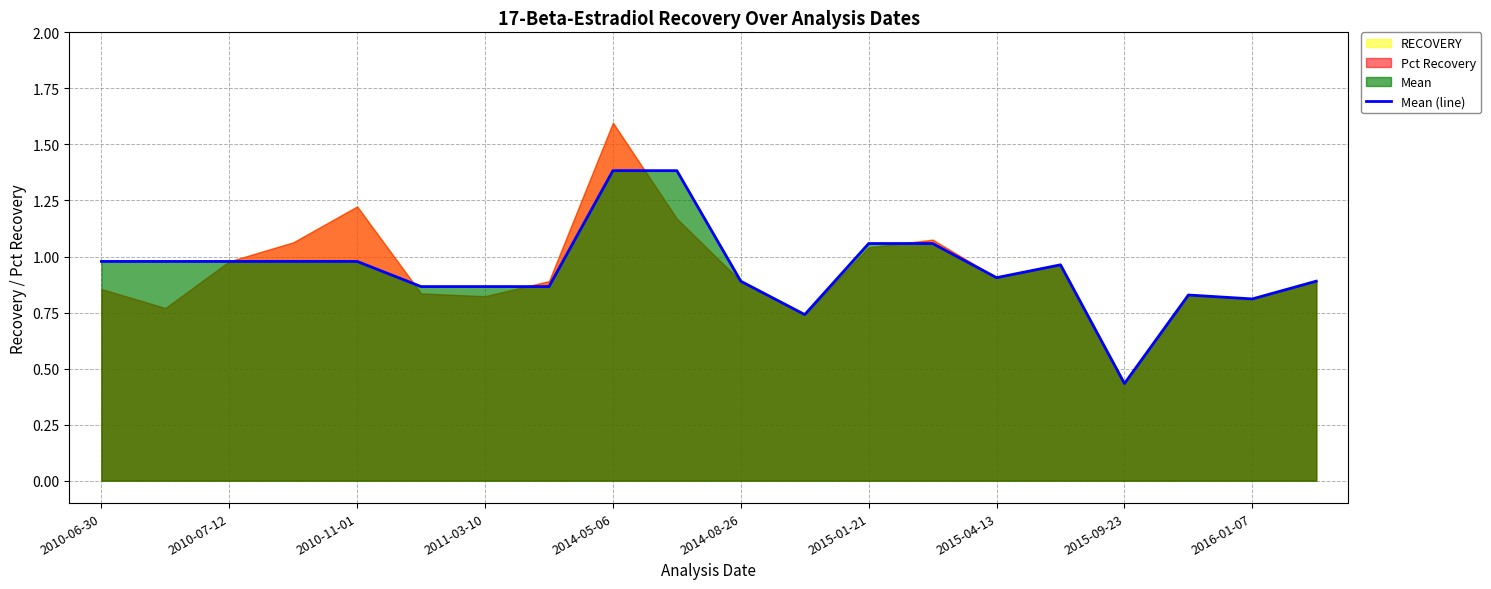

Which category has the lowest value in the Mean (line) series?

2015-09-23